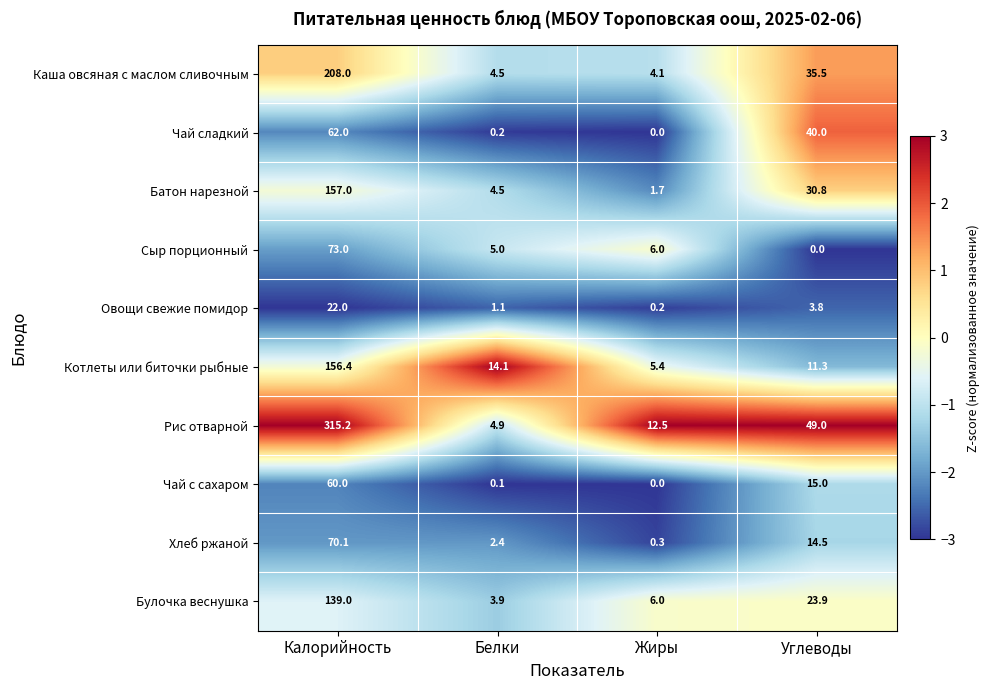

The Каша овсяная с маслом сливочным series shows 6.6 at Белки. True or false?

False